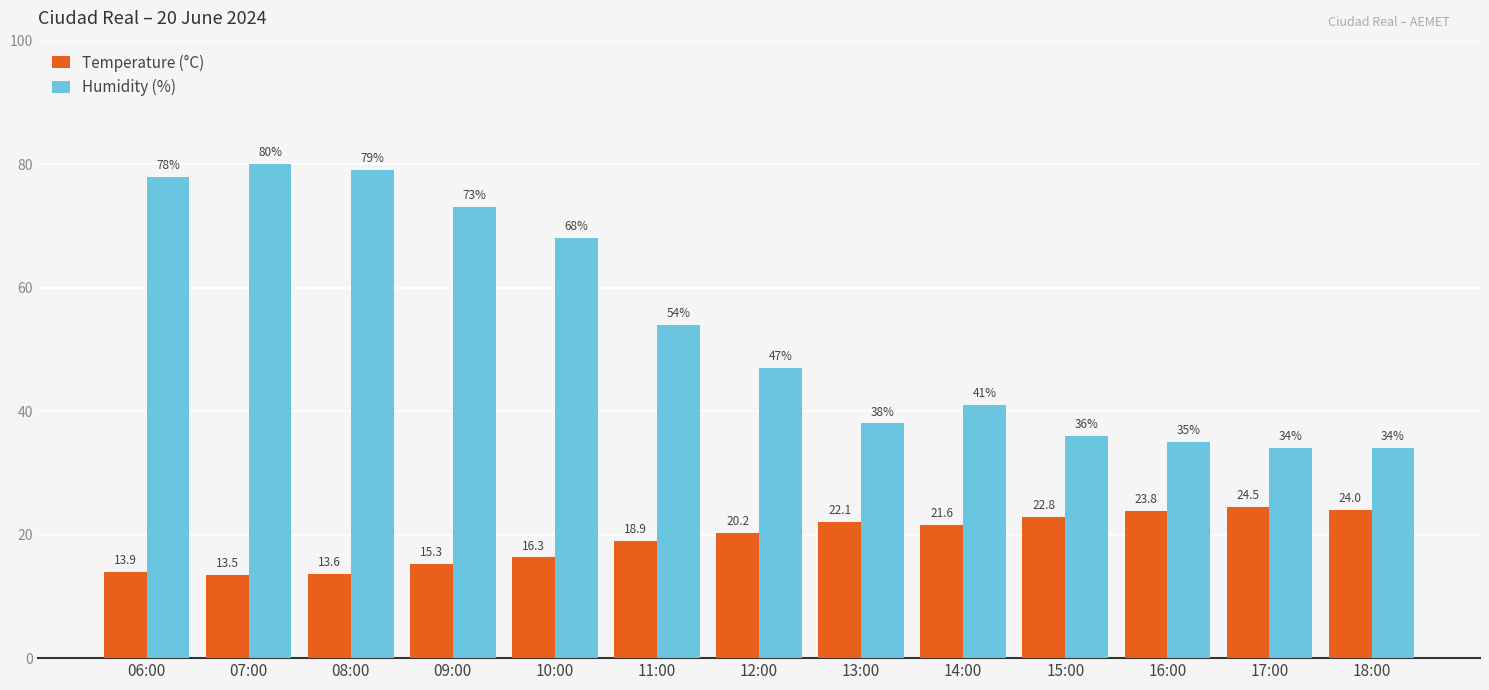

What is the label of the 4th bar from the right?

15:00